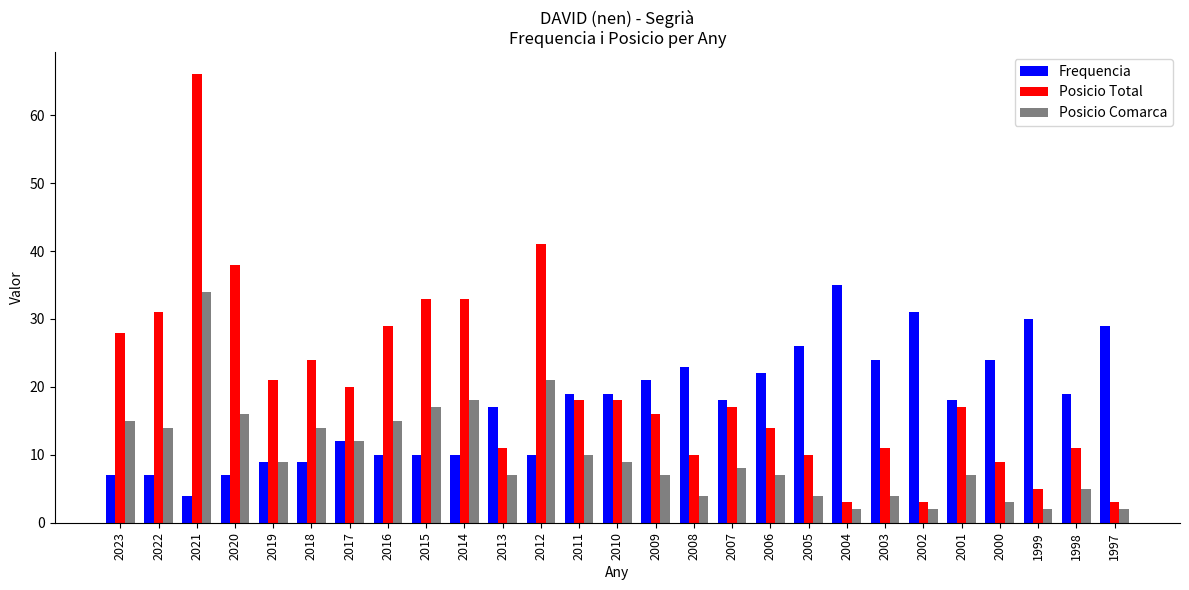

Is it true that Frequencia equals 30 at 1999?

True